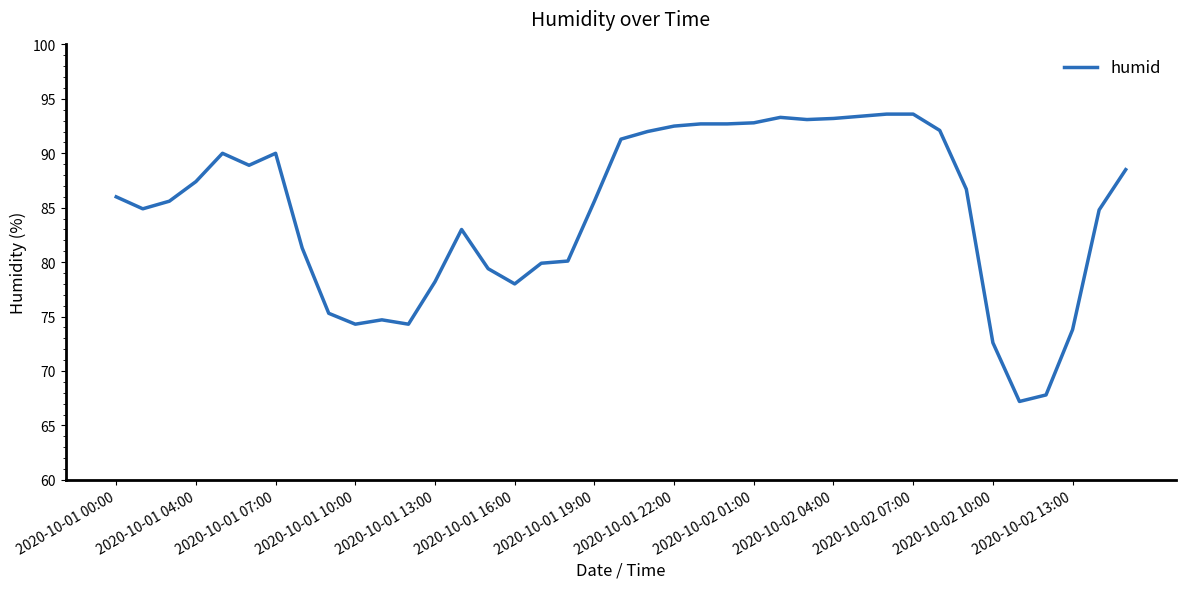

True or false: the data has more than 2 interior local peaks.

True